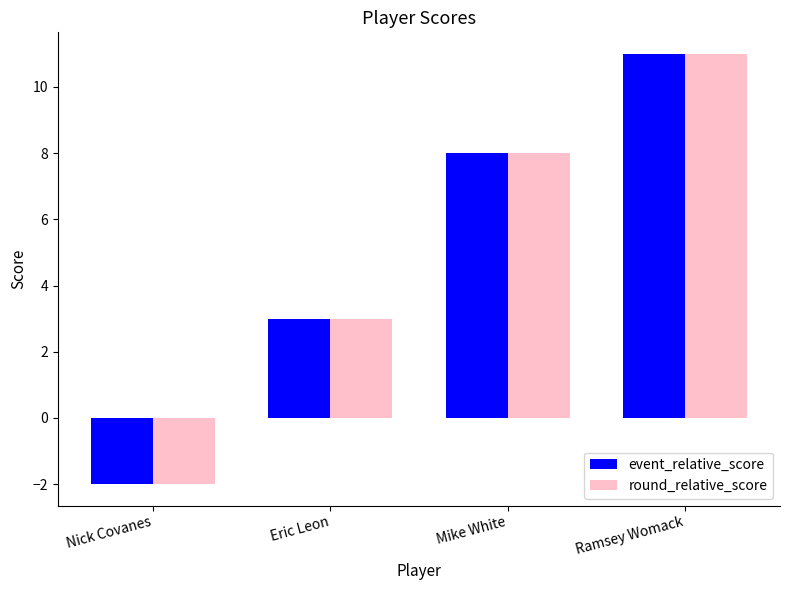

What is the sum of all event_relative_score values?

20